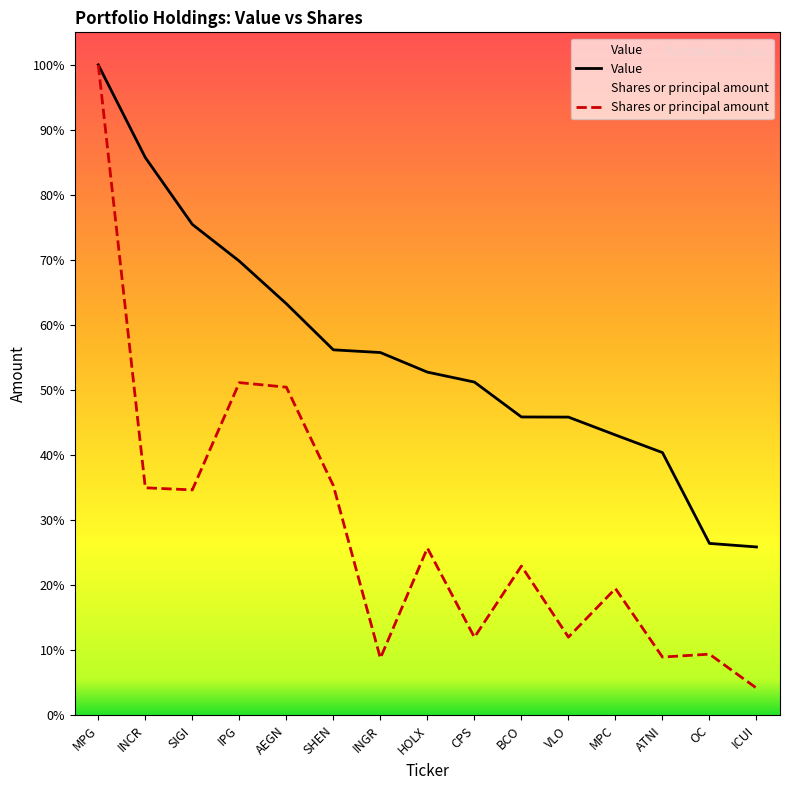

Reading left to right, list all the values displayed in this chart.

Value: MPG=4583000.0	INCR=3930000.0	SIGI=3459000.0	IPG=3200000.0	AEGN=2900000.0	SHEN=2575000.0	INGR=2556000.0	HOLX=2418000.0	CPS=2348000.0	BCO=2102000.0	VLO=2101000.0	MPC=1975000.0	ATNI=1851000.0	OC=1211000.0	ICUI=1186000.0
Shares or principal amount: MPG=4583000.0	INCR=1602896.0	SIGI=1588019.4	IPG=2343904.5	AEGN=2311831.4	SHEN=1618344.2	INGR=402341.9	HOLX=1178365.2	CPS=549410.7	BCO=1051703.5	VLO=550688.2	MPC=892817.5	ATNI=410242.5	OC=430649.6	ICUI=191496.9